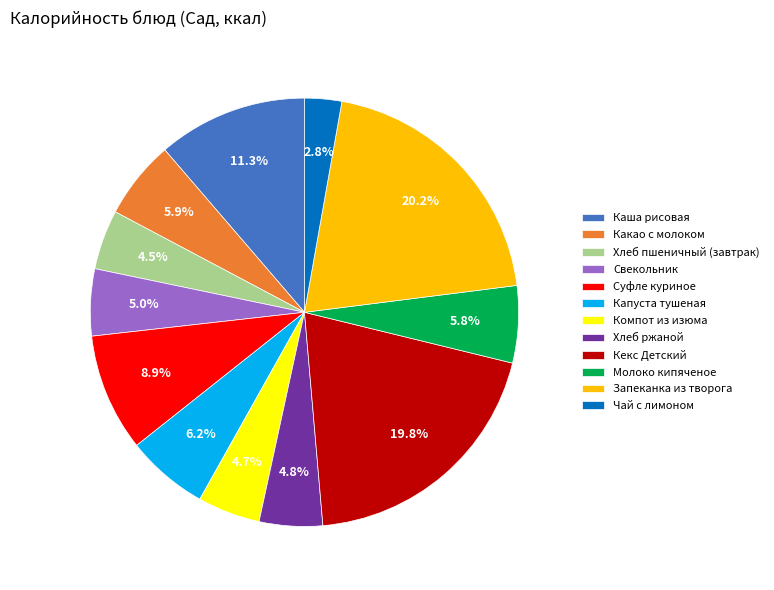

How many slices are in this pie chart?

12